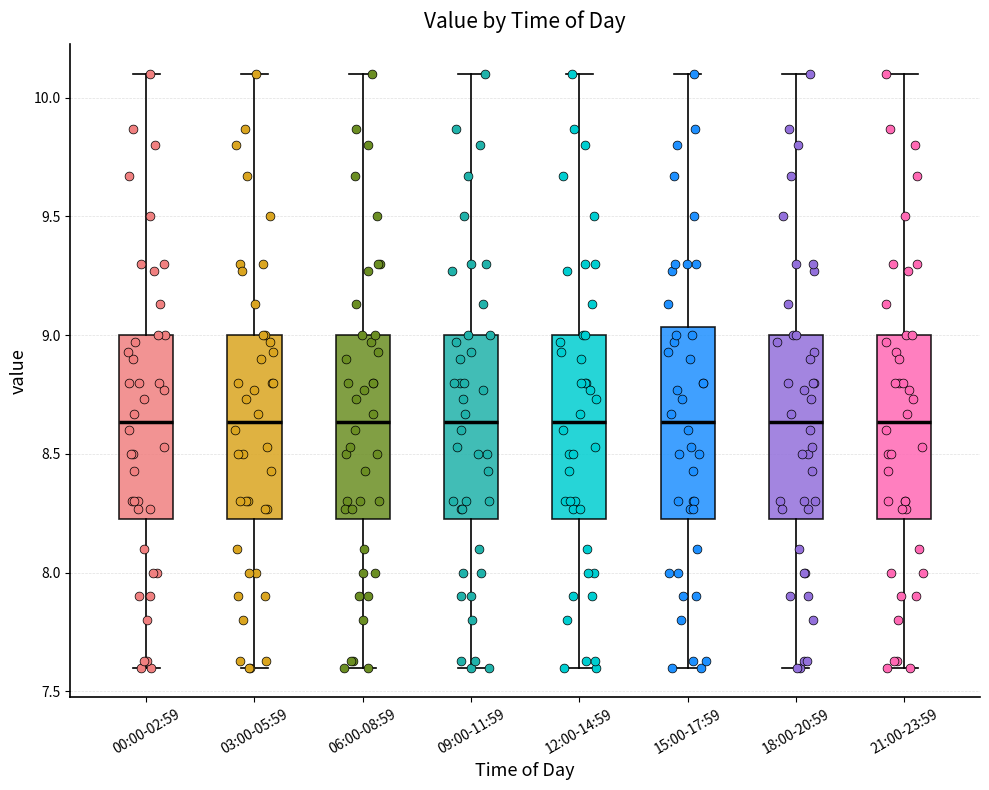

Reading left to right, transcribe this box plot: for each box, give where its median line is, the range the box spans, and where its two whiskers end, as read against the y-axis. The values are not printed on the chart, so give them approximately, as read against the axis.

00:00-02:59: median 8.65, box 8.25 to 9.00, whiskers 7.60 to 10.10
03:00-05:59: median 8.65, box 8.25 to 9.00, whiskers 7.60 to 10.10
06:00-08:59: median 8.65, box 8.25 to 9.00, whiskers 7.60 to 10.10
09:00-11:59: median 8.65, box 8.25 to 9.00, whiskers 7.60 to 10.10
12:00-14:59: median 8.65, box 8.25 to 9.00, whiskers 7.60 to 10.10
15:00-17:59: median 8.65, box 8.25 to 9.05, whiskers 7.60 to 10.10
18:00-20:59: median 8.65, box 8.25 to 9.00, whiskers 7.60 to 10.10
21:00-23:59: median 8.65, box 8.25 to 9.00, whiskers 7.60 to 10.10